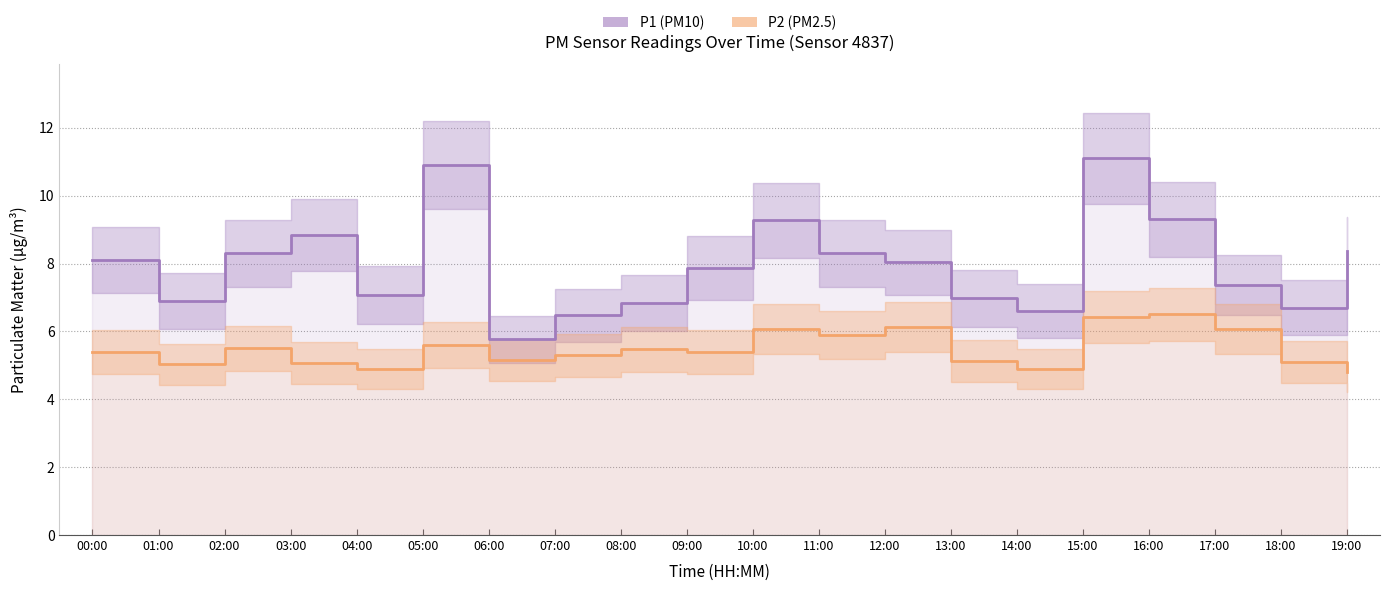

What is the difference between the second highest and second lowest values in the P1 series?

4.4